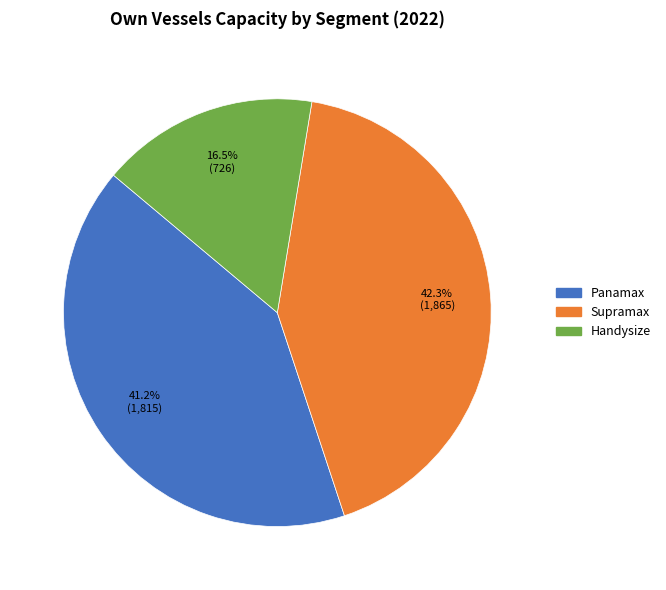

Count the number of slices in the pie.

3